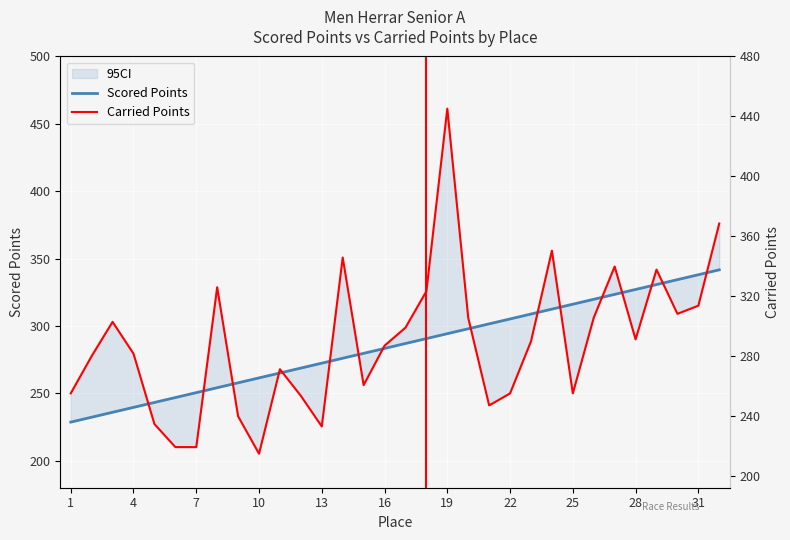

Between 21 and 19, which is larger?

21